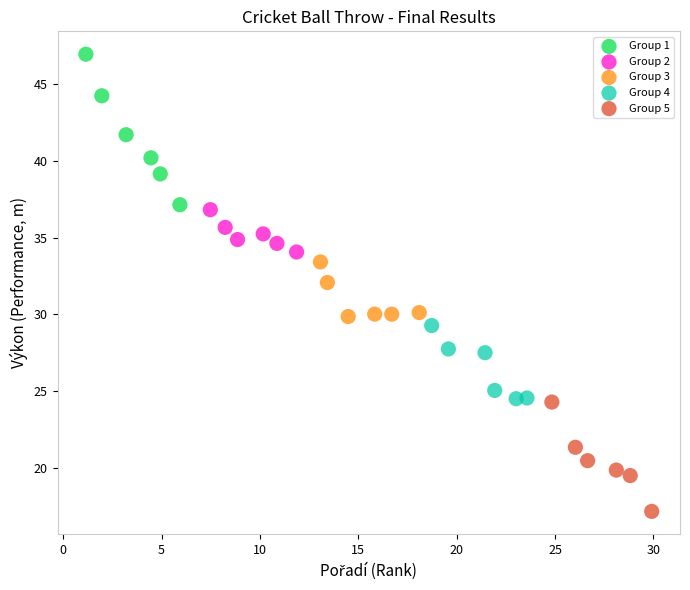

Which series contains the highest Y value?

Group 1